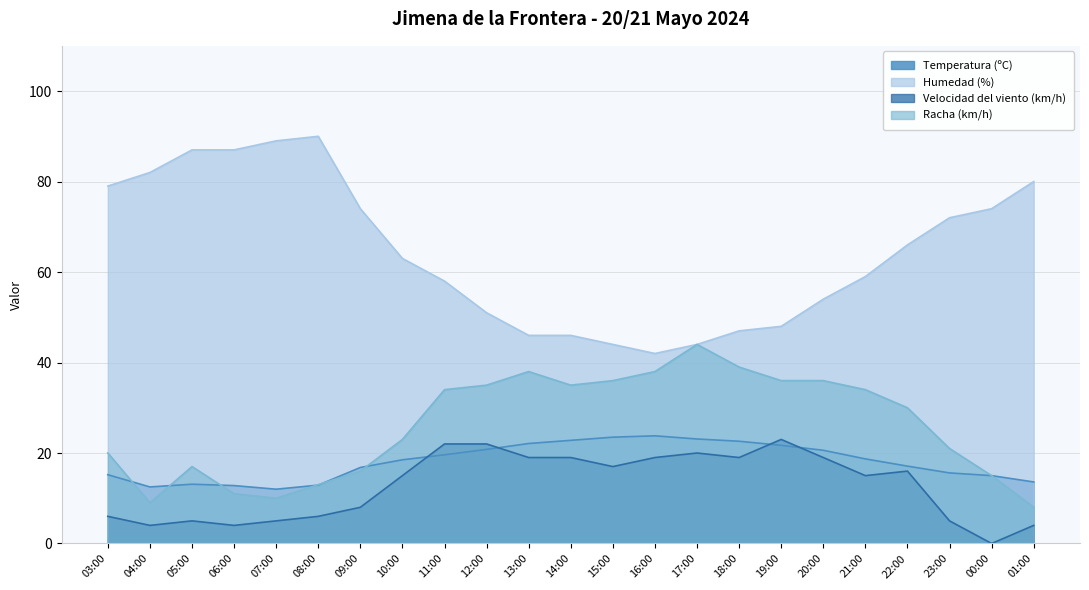

At which category does Humedad (%) reach its first local peak?

08:00